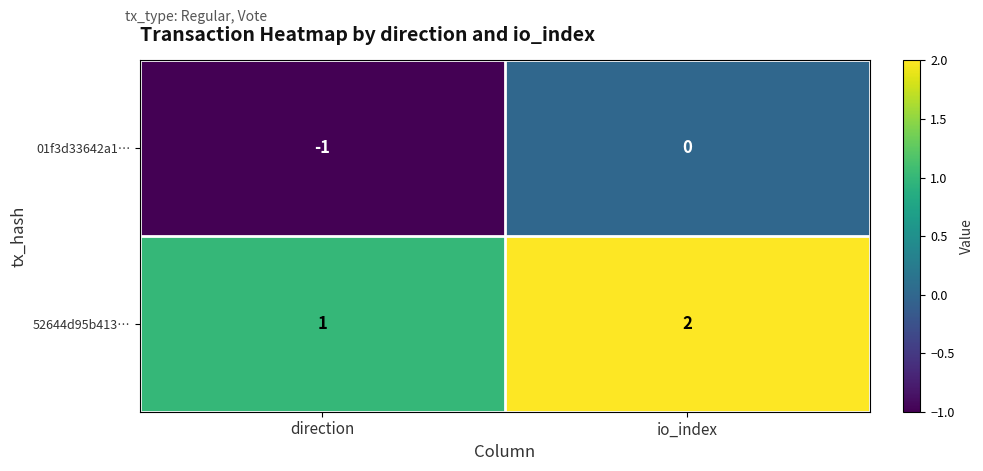

At which category is the sum across all series the highest?

io_index